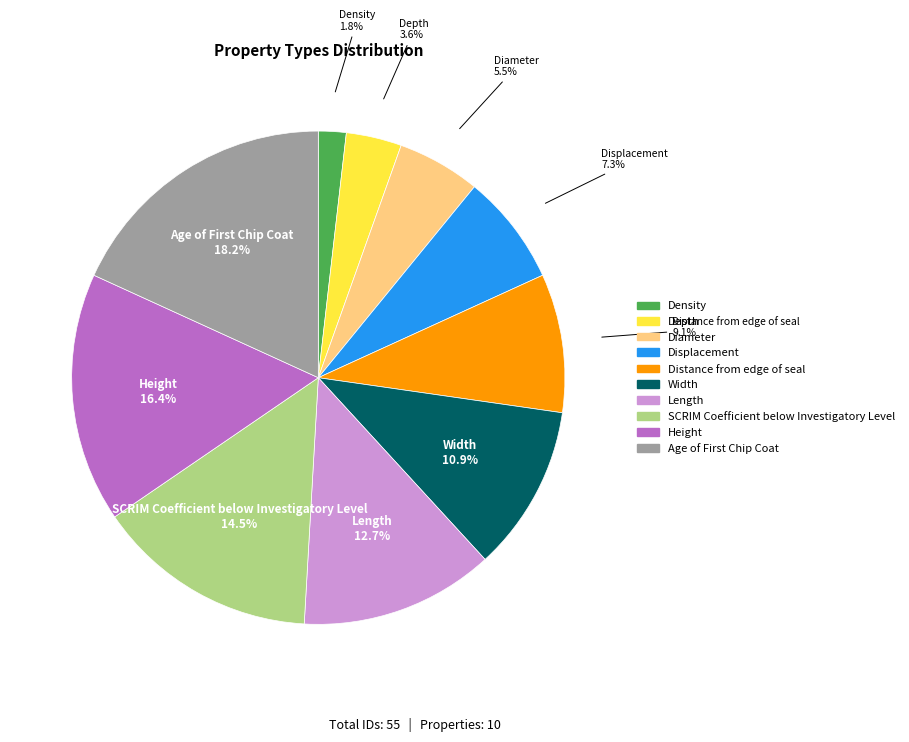

What is the smallest slice in the pie chart?

Density